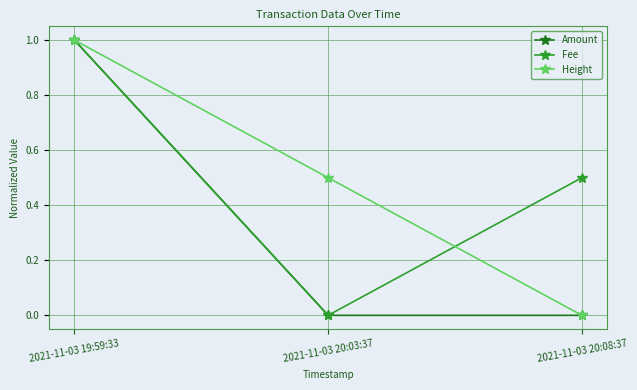

At which category is the sum across all series the highest?

2021-11-03 19:59:33